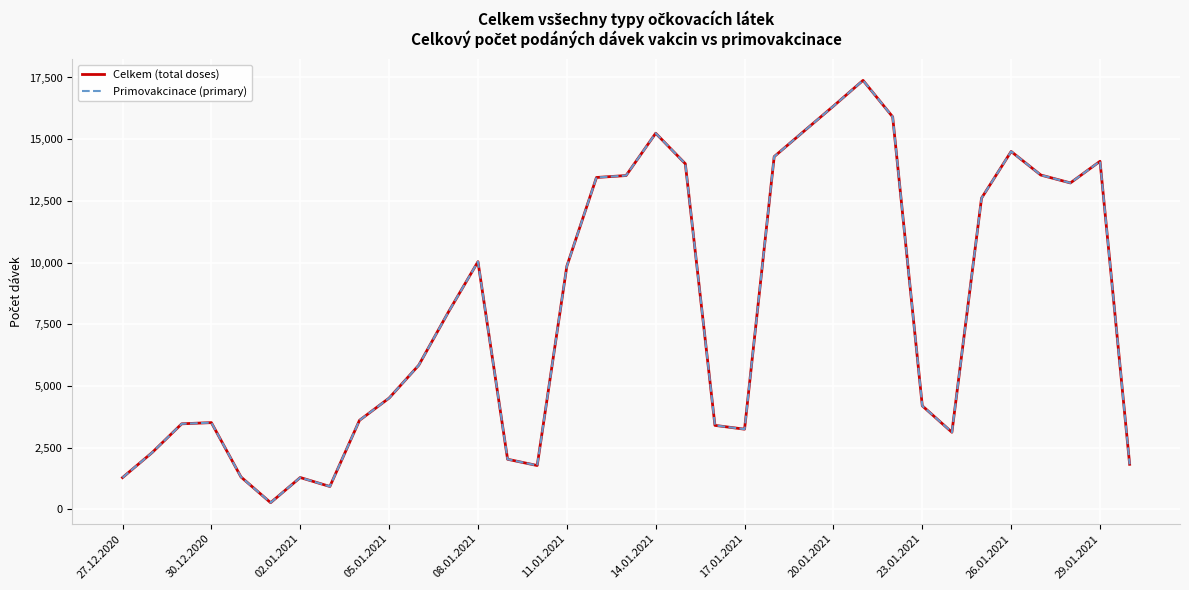

Is this an area chart (filled region under the line)?

No